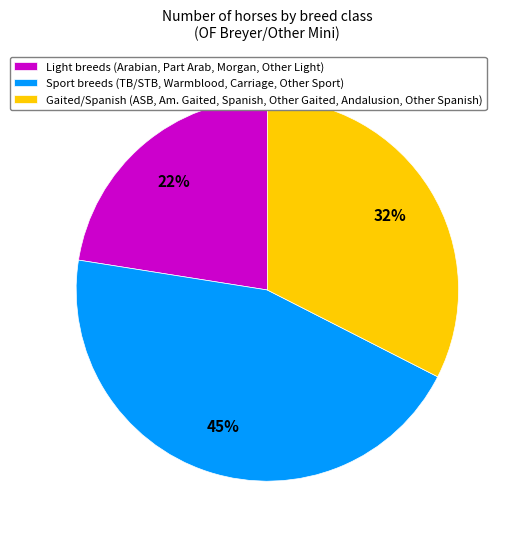

What is the ratio of the value at Light breeds (Arabian, Part Arab, Morgan, Other Light) to the value at Sport breeds (TB/STB, Warmblood, Carriage, Other Sport)?

0.5